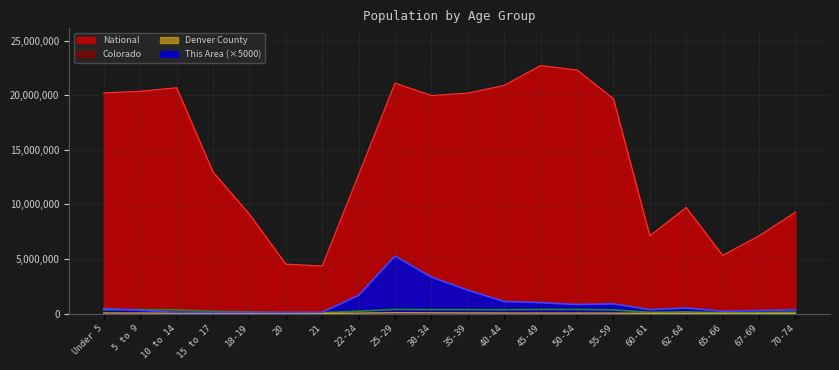

What is the spread (max minus min) of values at Under 5?

20157847